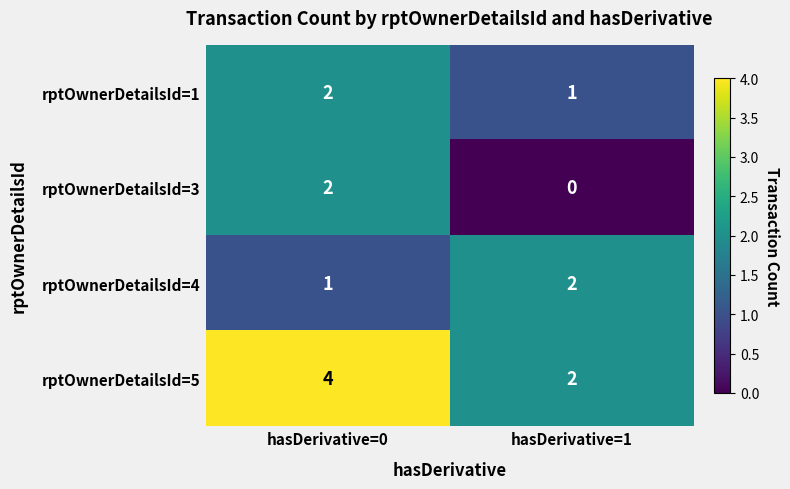

Is it true that rptOwnerDetailsId=1 equals 1 at hasDerivative=0?

False